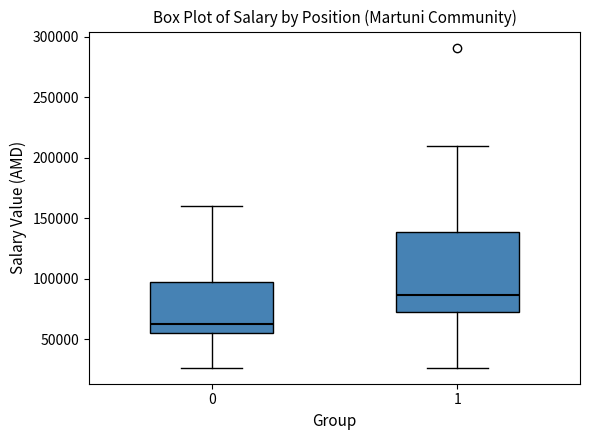

Comparing the boxes themselves (not the whiskers), which one is the tallest?

1